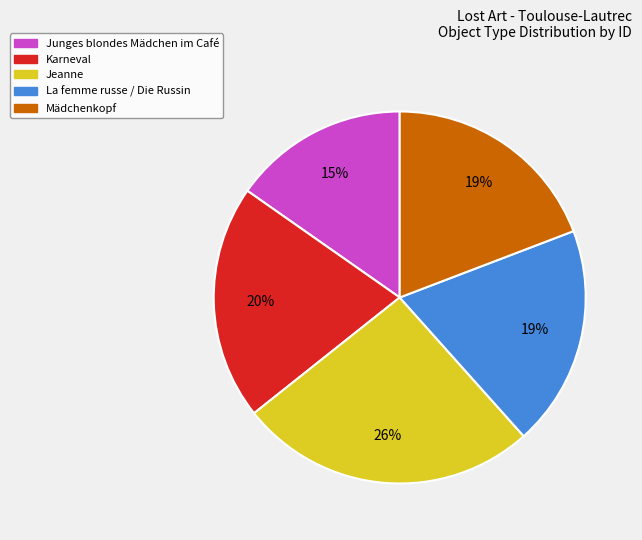

Is the sum of Jeanne and Karneval greater than half?

No